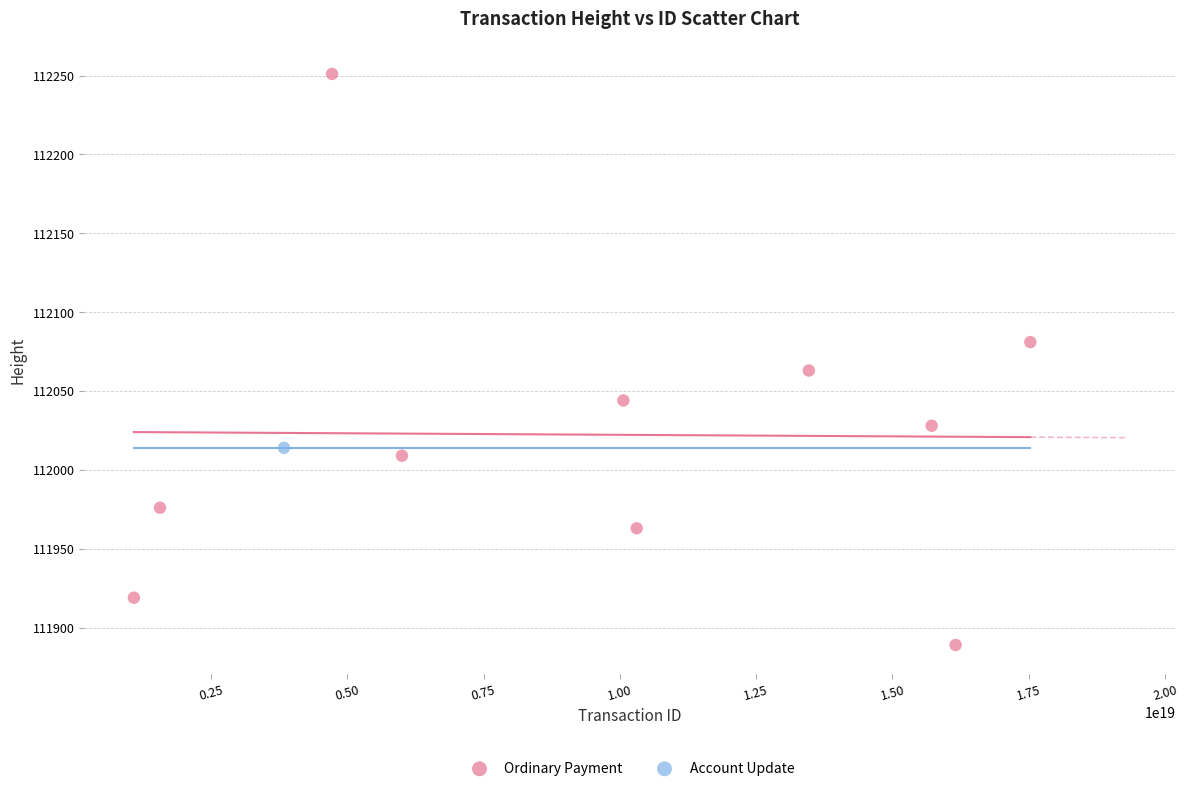

What are all the series names shown in the legend?

Ordinary Payment, Account Update